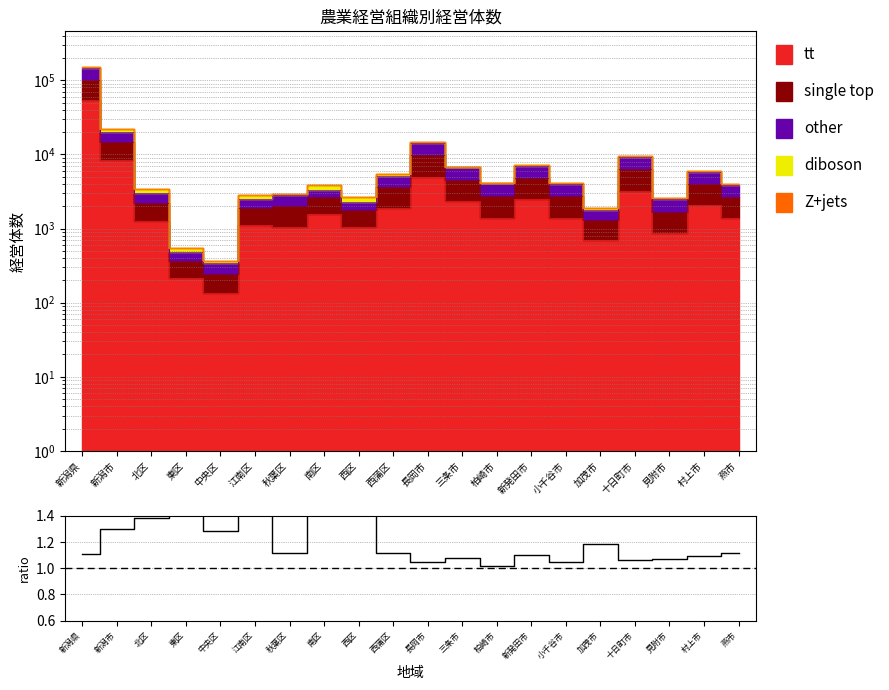

Which has a higher value, 新潟県 or 三条市?

新潟県